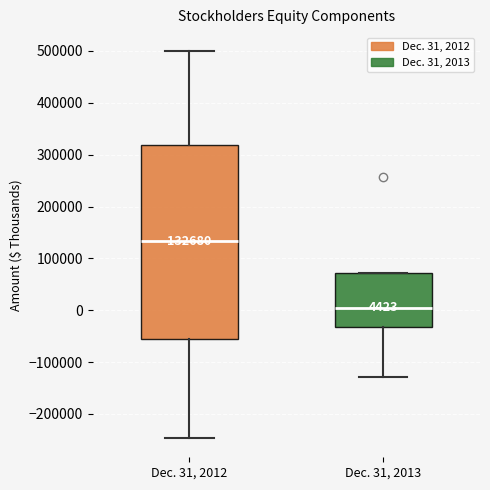

Which box's median line is the highest?

Dec. 31, 2012